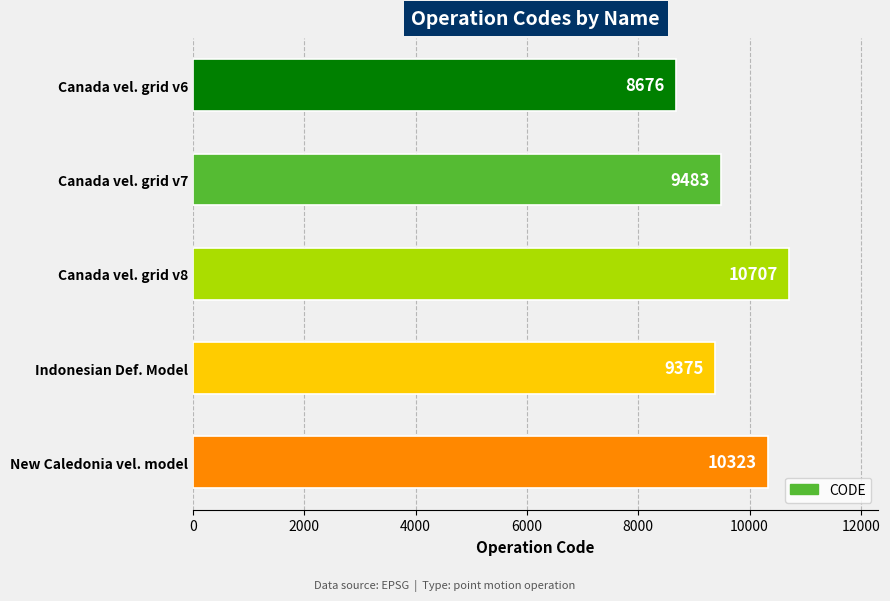

What is the difference between the second highest and minimum values?

1647